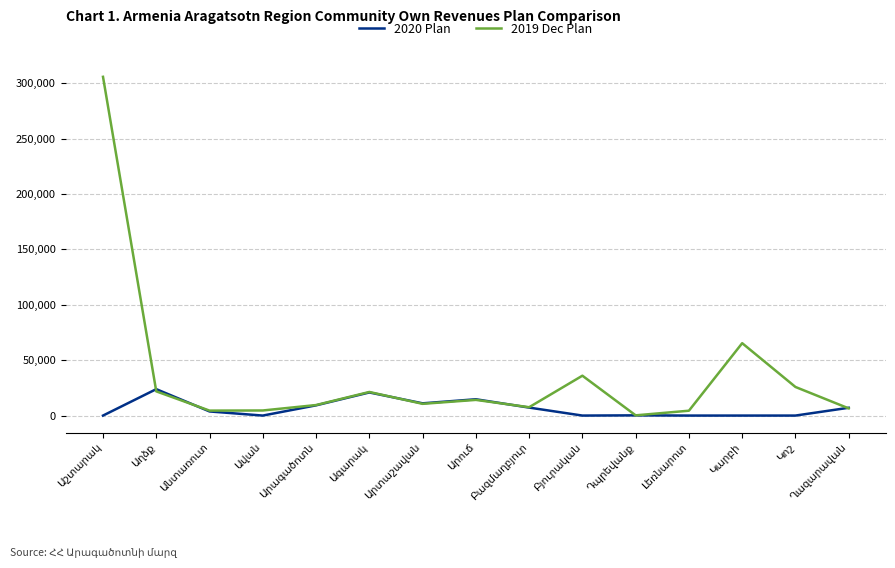

Rank the series by their average value, from highest to lowest.

2019 Dec Plan, 2020 Plan